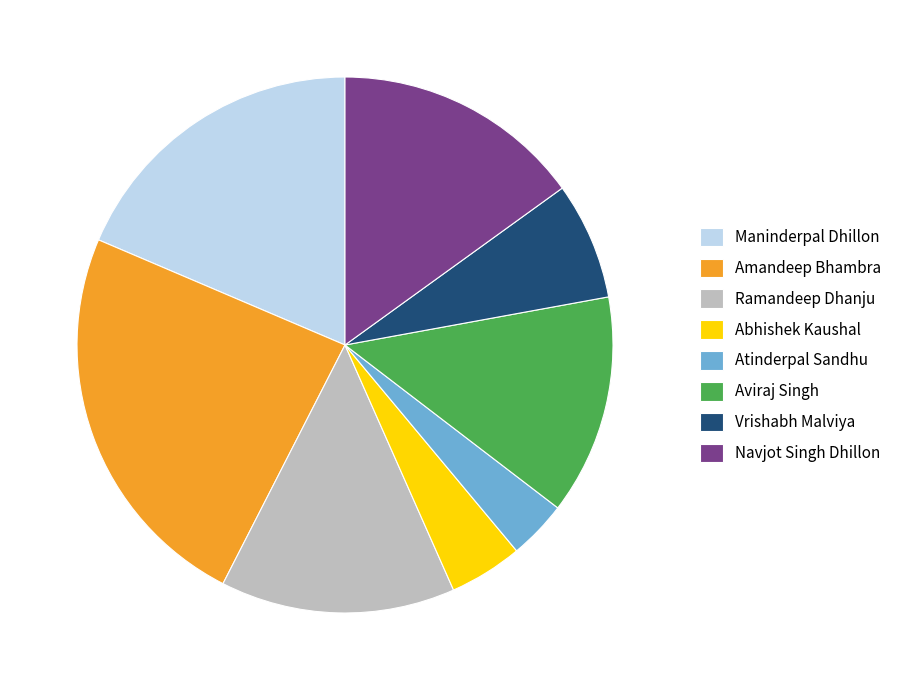

Combined, do Maninderpal Dhillon and Vrishabh Malviya account for over 50%?

No